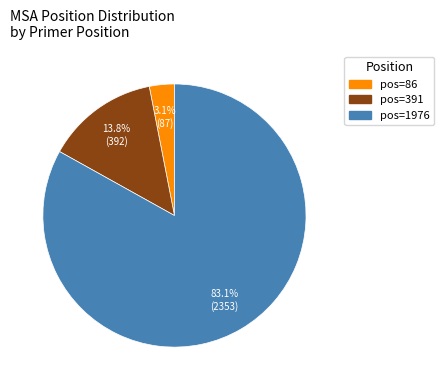

Is there a majority slice in this chart?

Yes